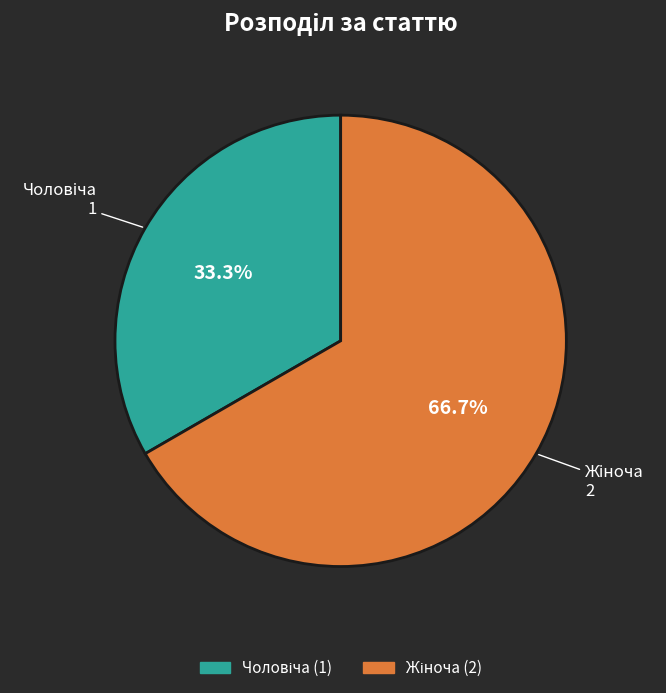

Is there any slice that represents more than half of the pie?

Yes